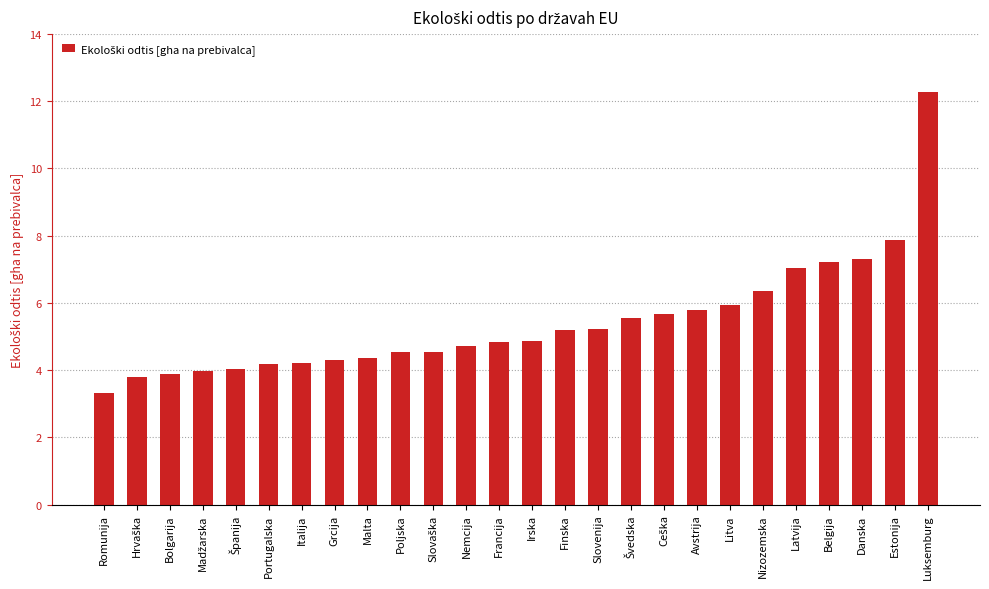

What is the sum of the values at Danska and Malta?

11.7